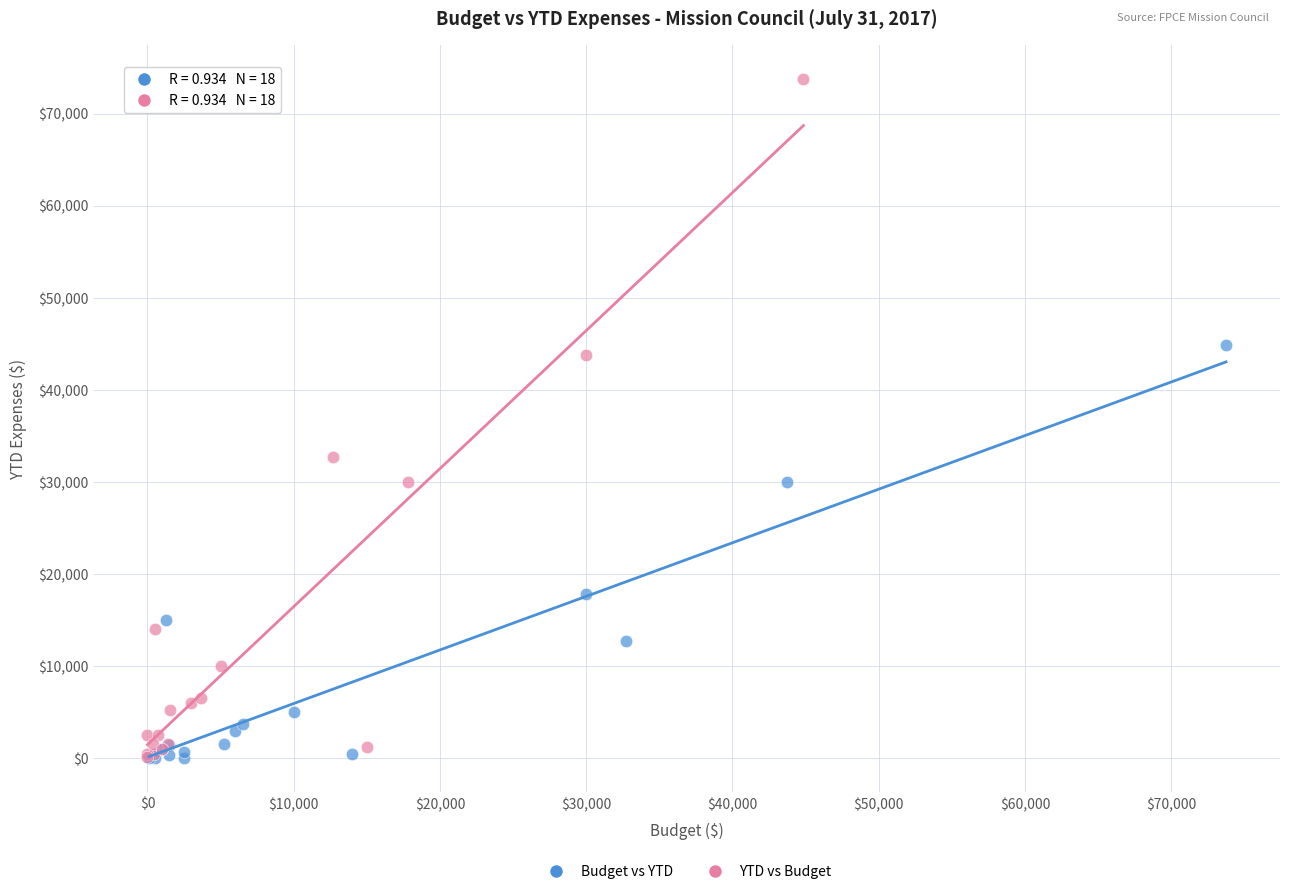

Which series contains the highest Y value?

YTD vs Budget